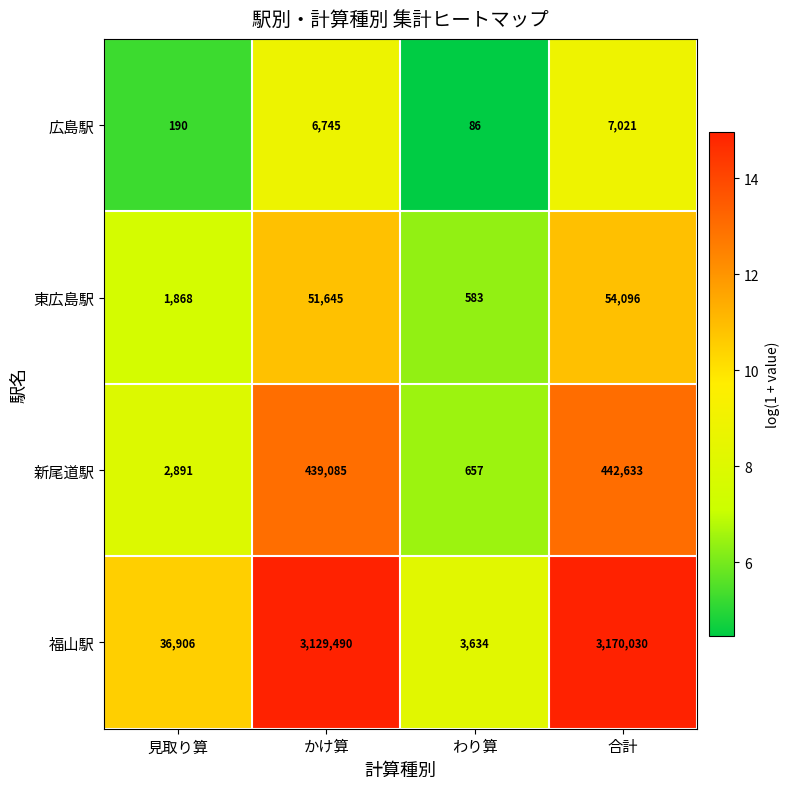

What is the difference between the 広島駅 values at 合計 and わり算?

6935